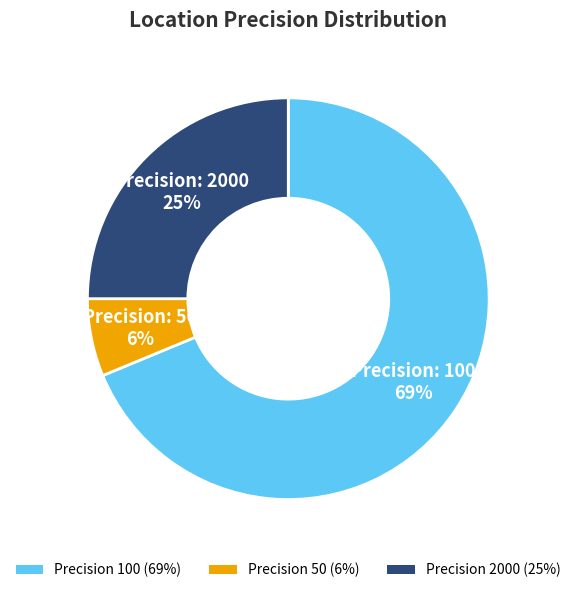

Do Precision 100 (69%) and Precision 2000 (25%) together represent more than half of the pie?

Yes